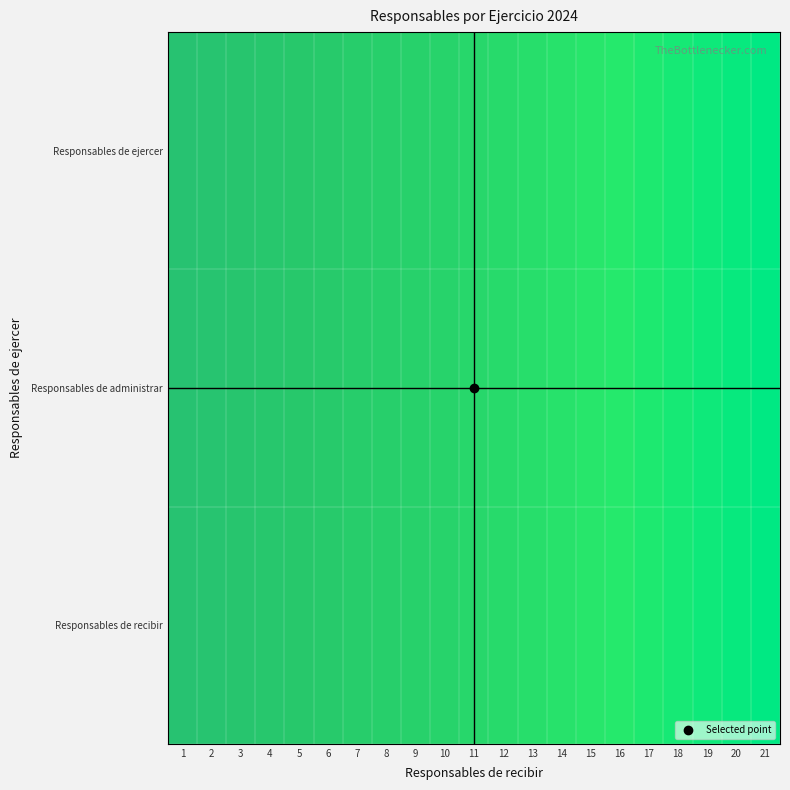

Rank the series by their maximum value, from highest to lowest.

Responsables de recibir, Responsables de administrar, Responsables de ejercer